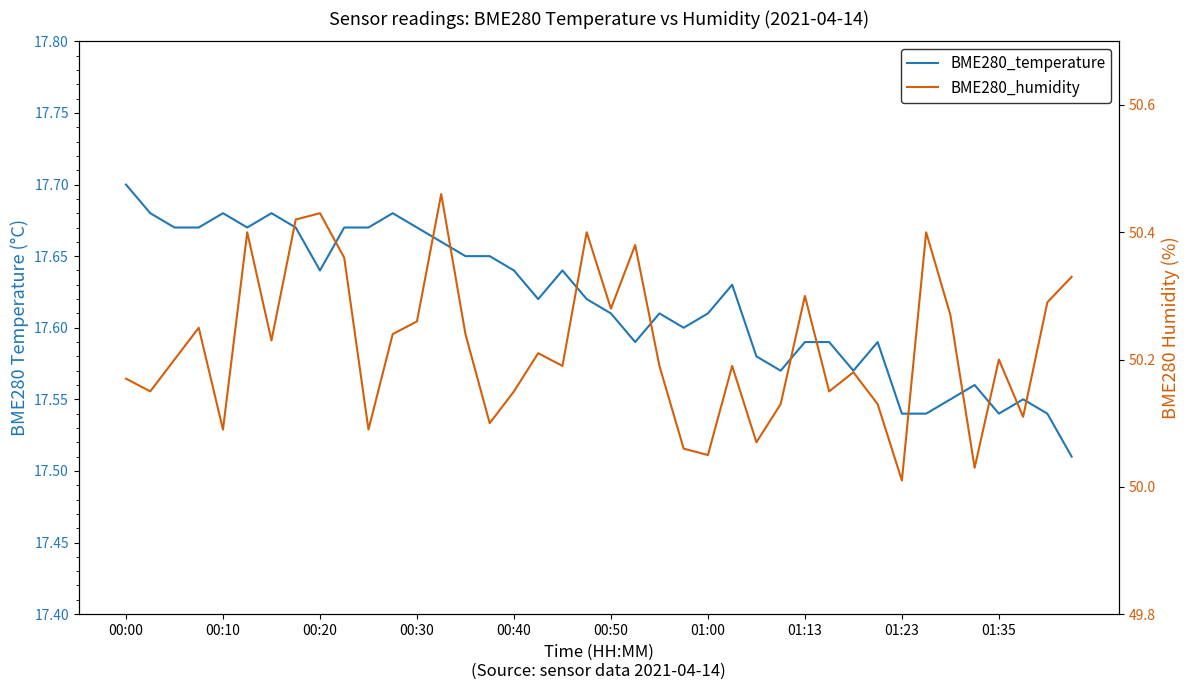

What value does the BME280_temperature series have at 22?

17.6